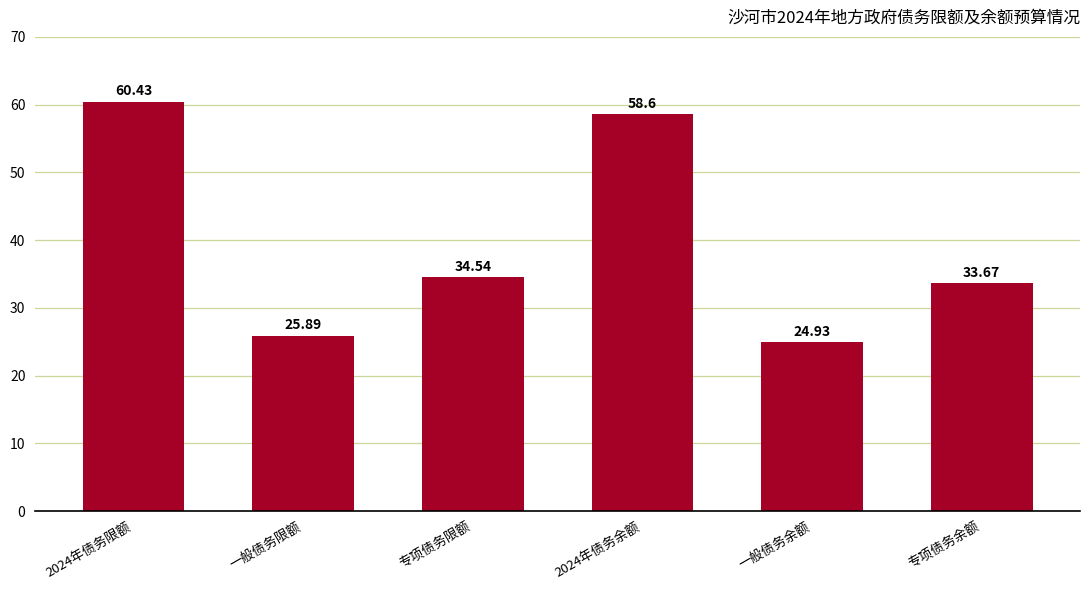

Which category has the lowest value across all series?

一般债务余额